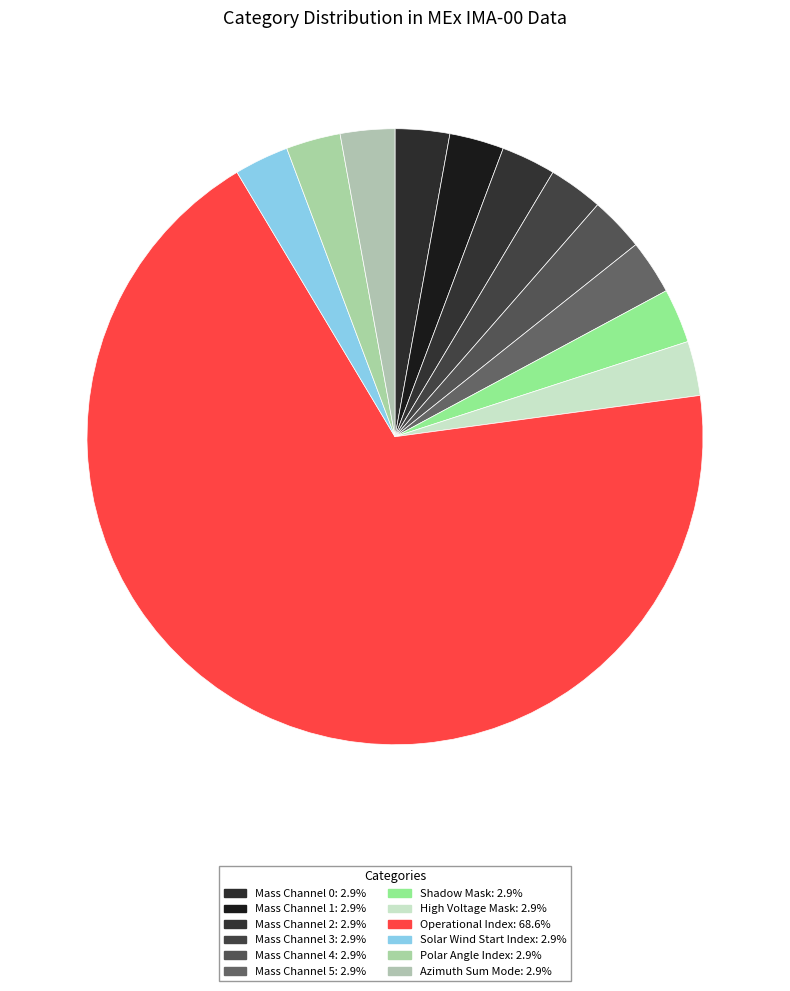

What portion of the pie excludes Azimuth Sum Mode?

97.1%